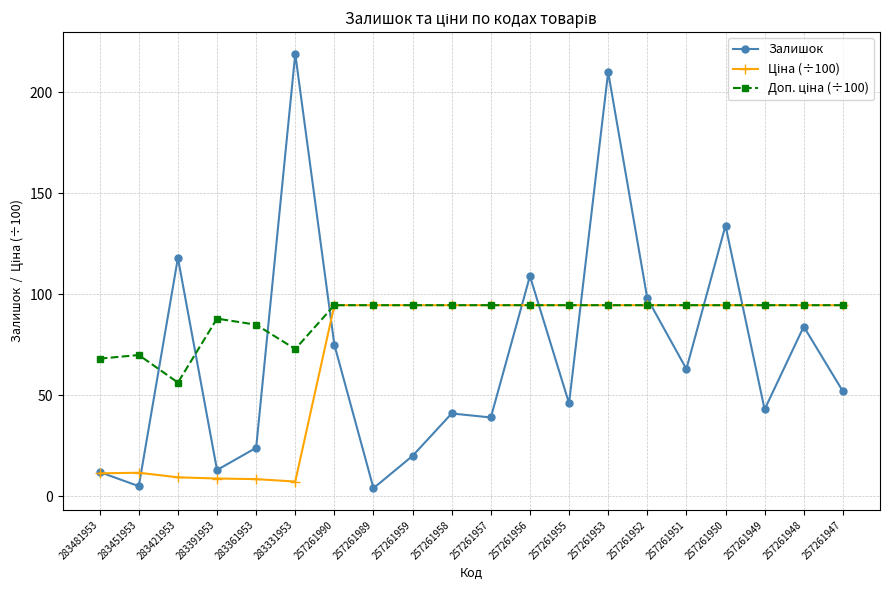

The value of Залишок at 257261953 is 100.8. True or false?

False